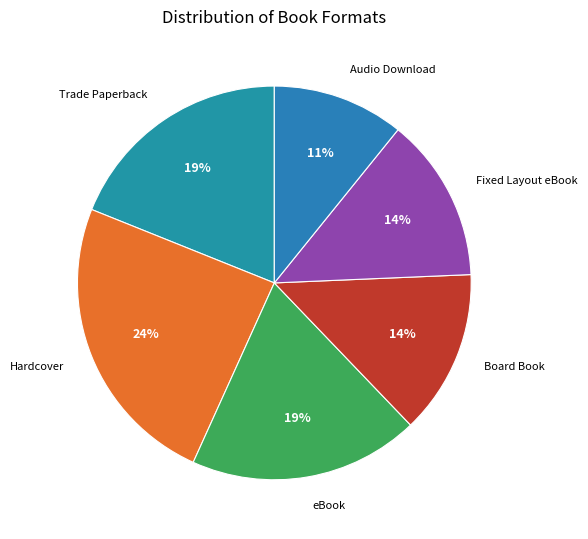

Is eBook the majority of the pie?

No